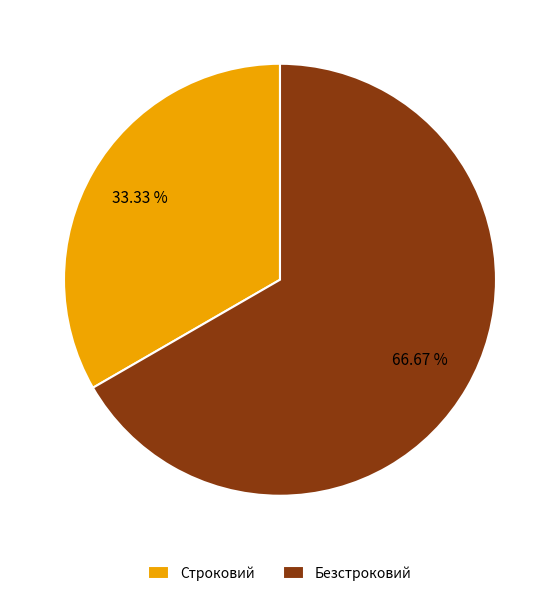

Does Строковий account for over 50% of the chart?

No